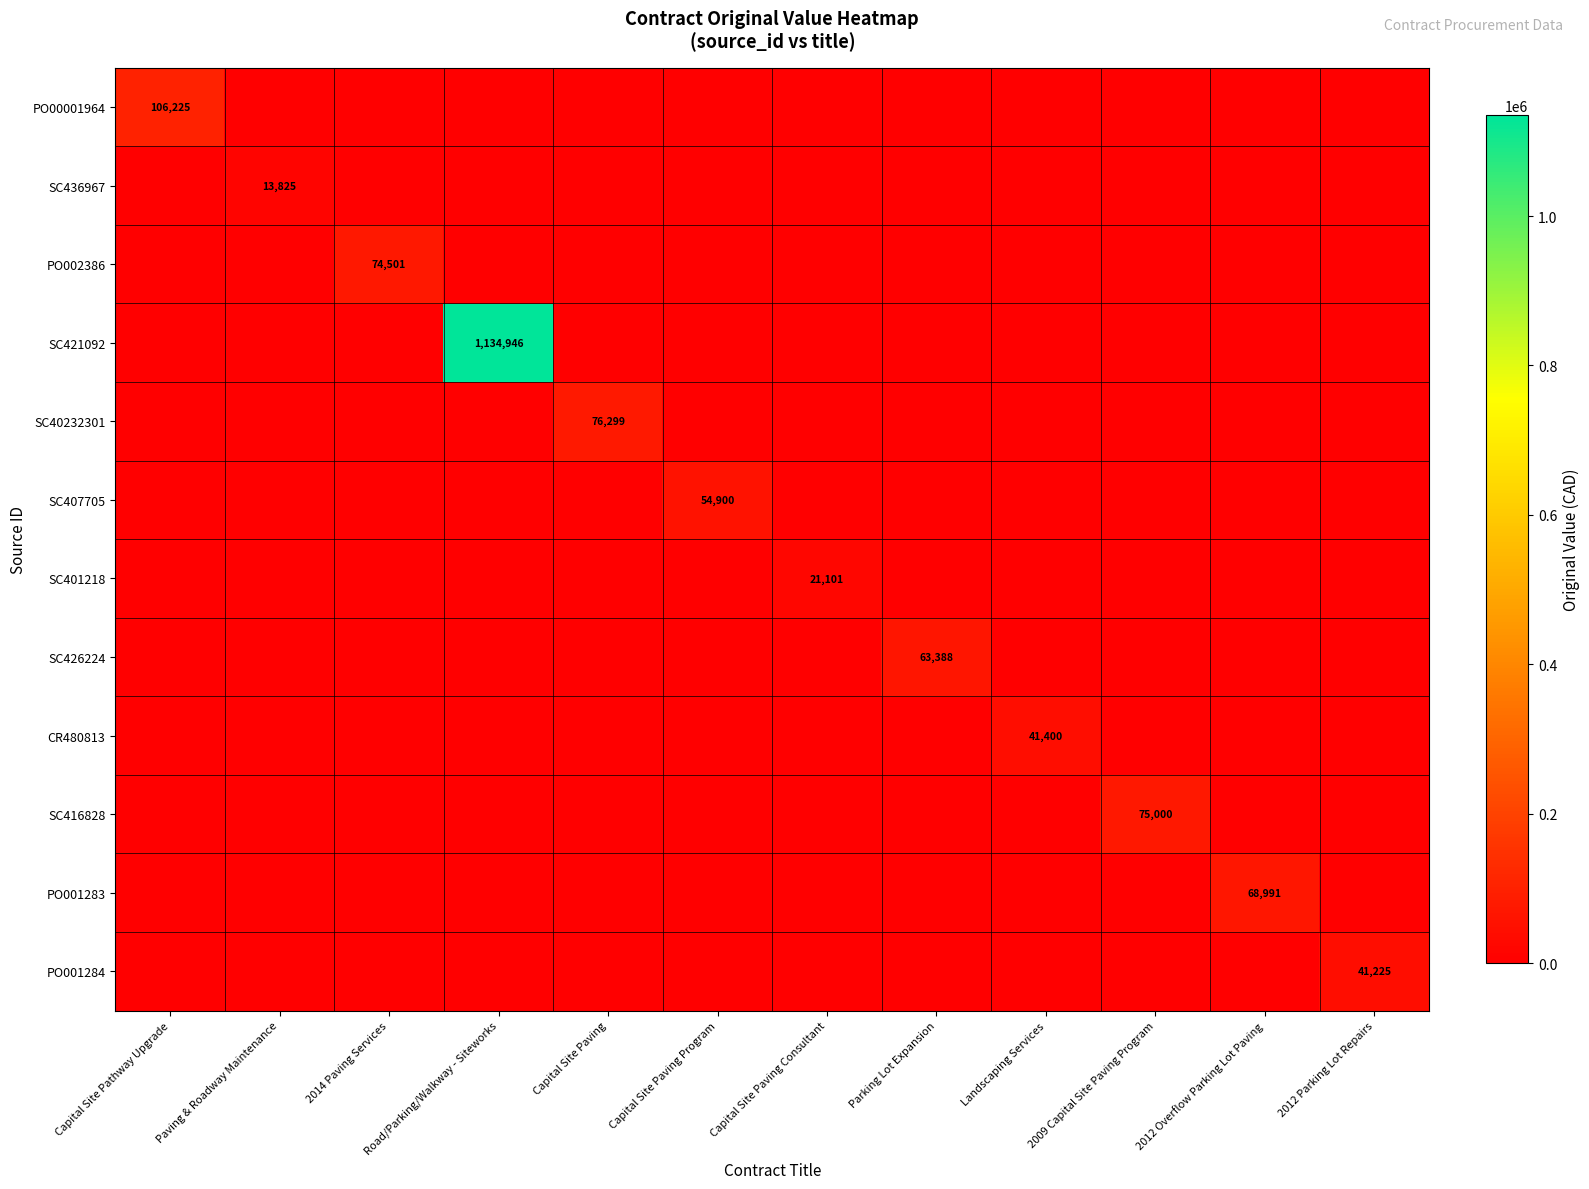

How many series are shown in this chart?

12